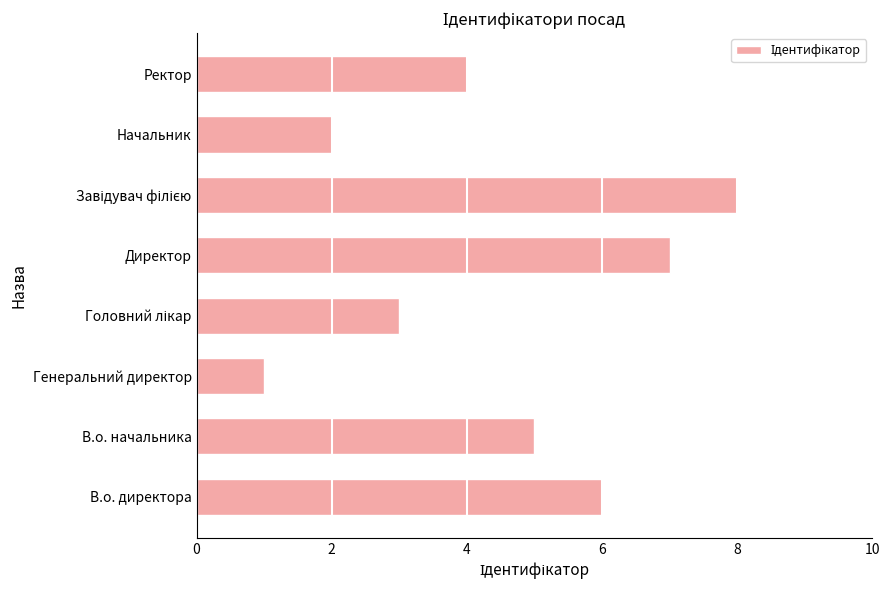

How many distinct data groups are displayed?

1